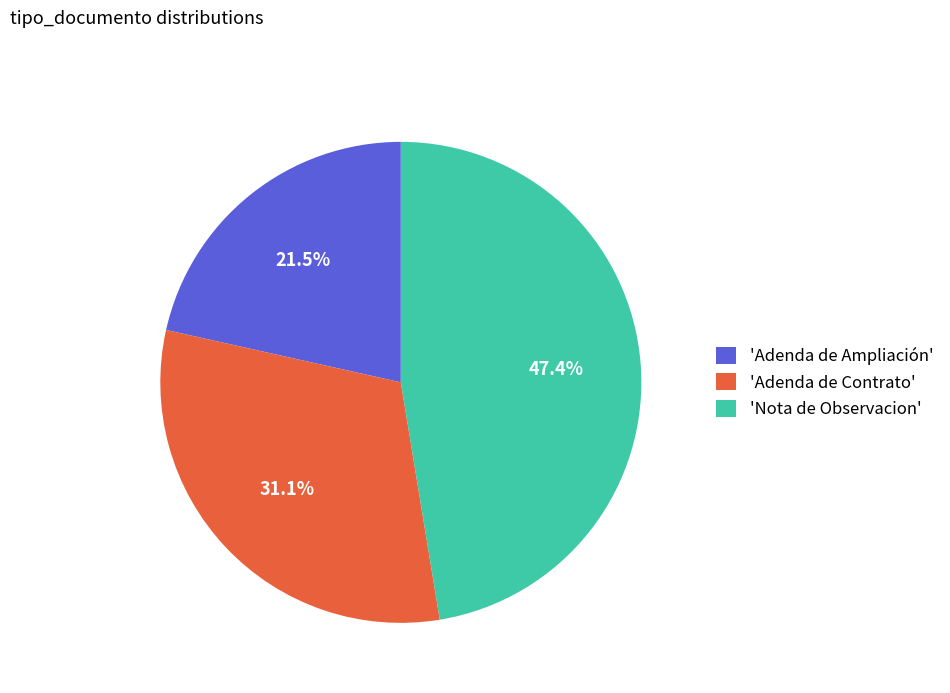

How much of the chart is everything except 'Nota de Observacion'?

52.6%